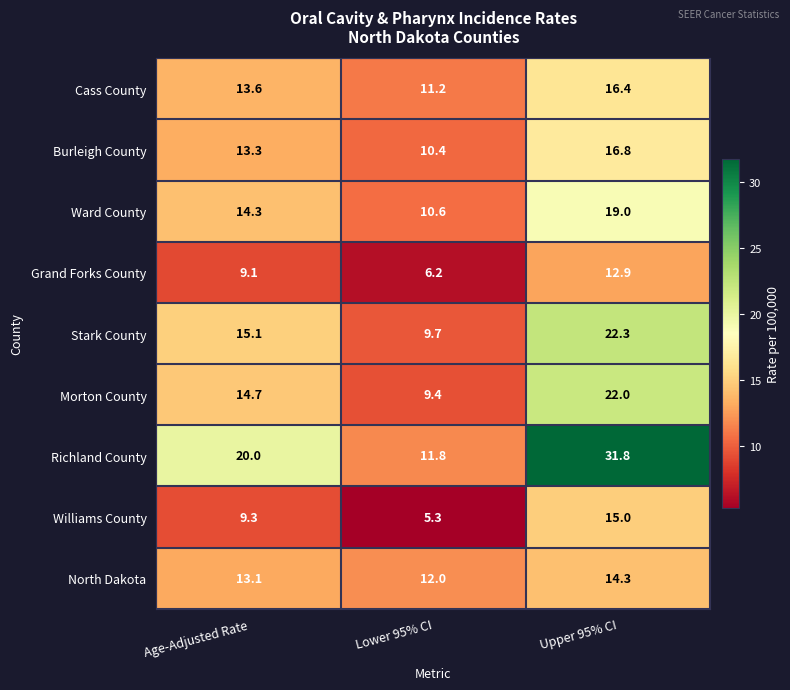

Rank the series by their maximum value, from lowest to highest.

Grand Forks County, North Dakota, Williams County, Cass County, Burleigh County, Ward County, Morton County, Stark County, Richland County